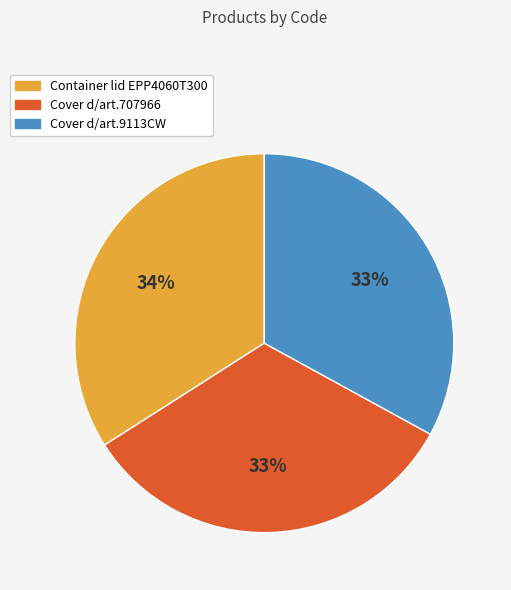

Which category has the biggest portion of the pie?

Container lid EPP4060T300